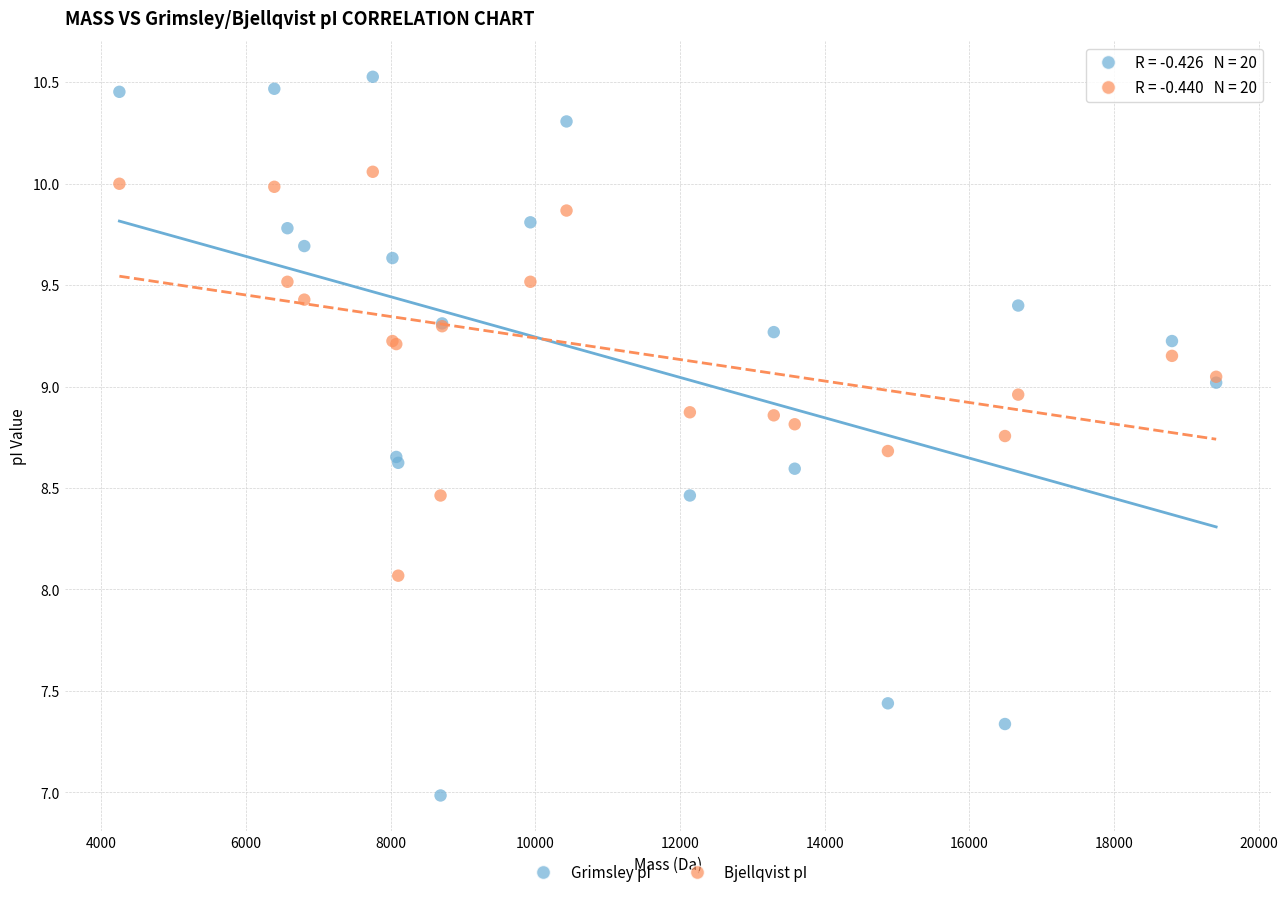

In the Grimsley pI series, what Y value is closest to 8?

8.5